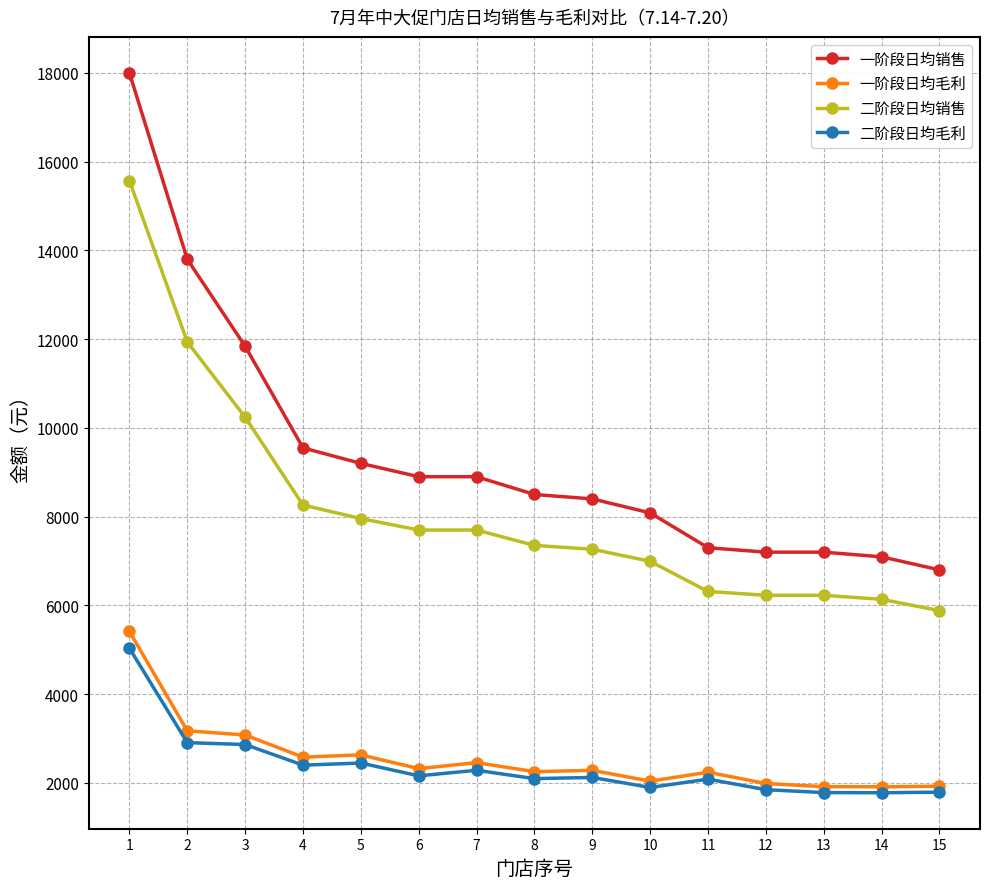

What is the value of the 二阶段日均销售 point at the 6th from the left?

7698.5